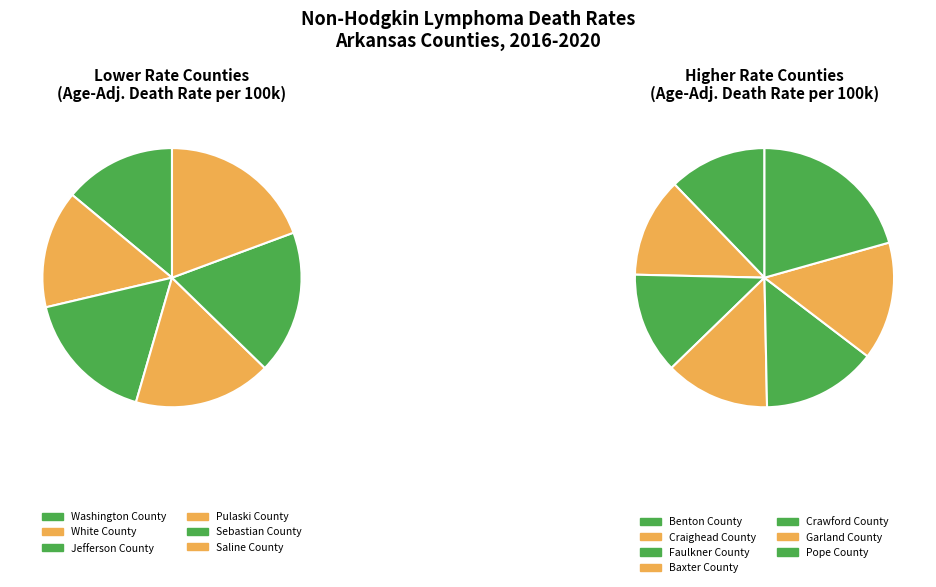

What is the smallest slice in the pie chart?

Washington County